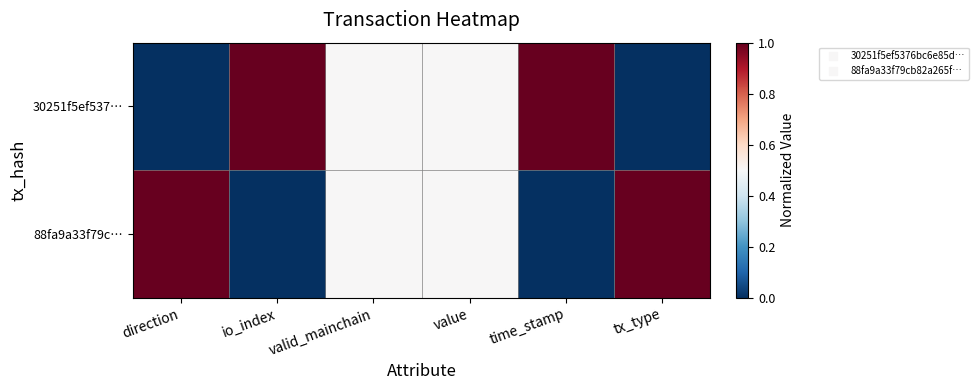

Between valid_mainchain and value, which is larger?

valid_mainchain